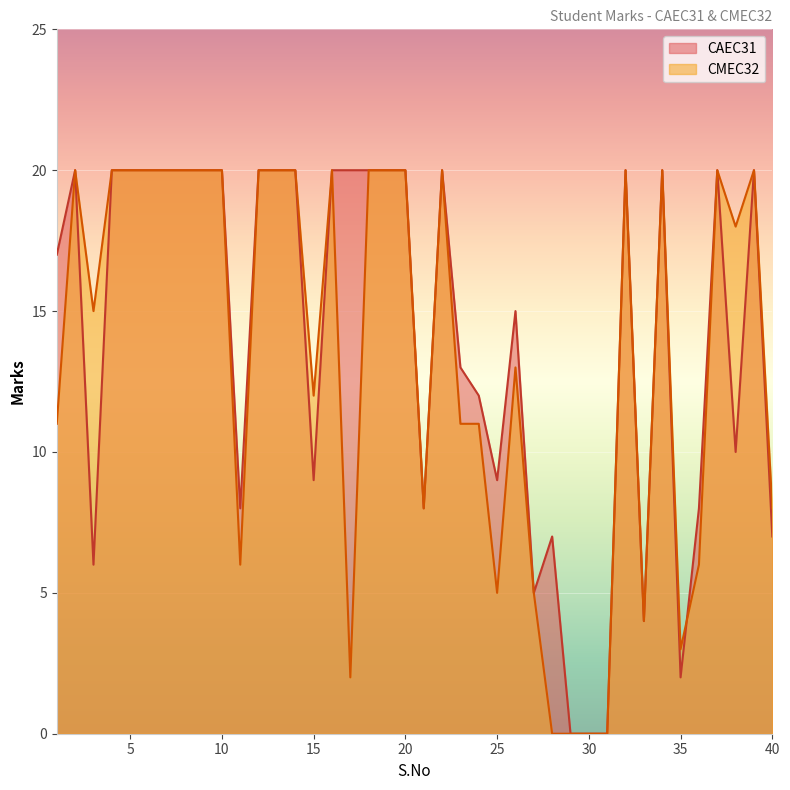

Which series ends up on top after the final intersection of CAEC31 and CMEC32?

CAEC31